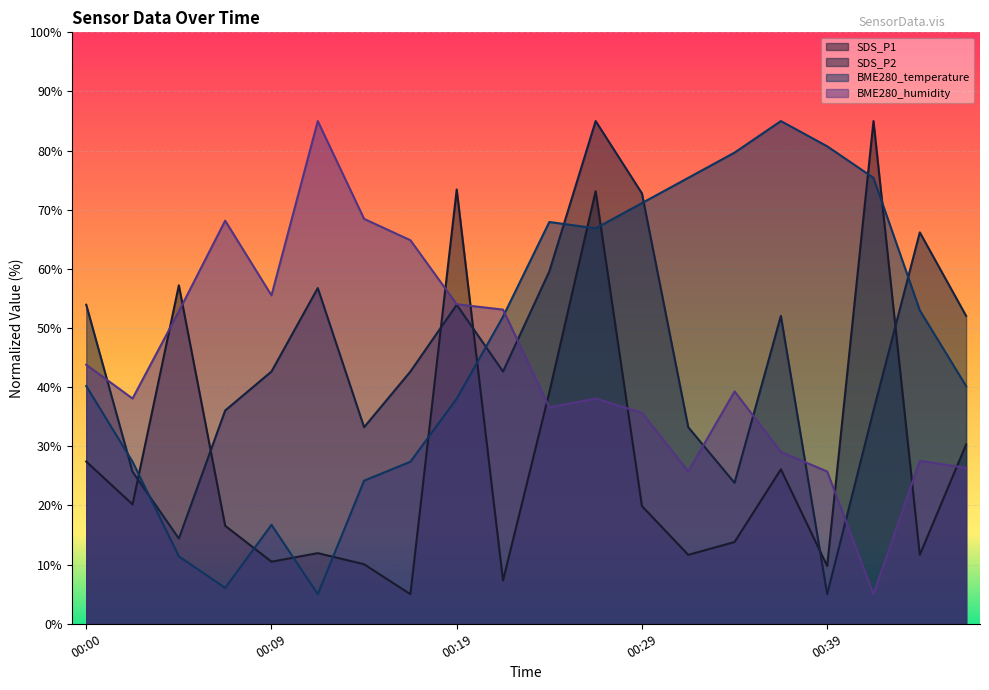

How many interior local valleys does the BME280_temperature series have?

3